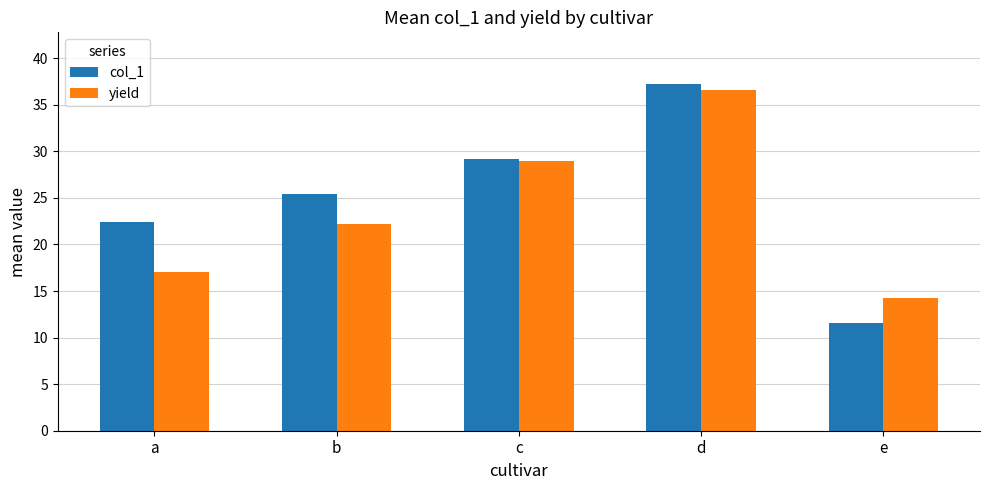

The col_1 series shows 29.2 at c. True or false?

True